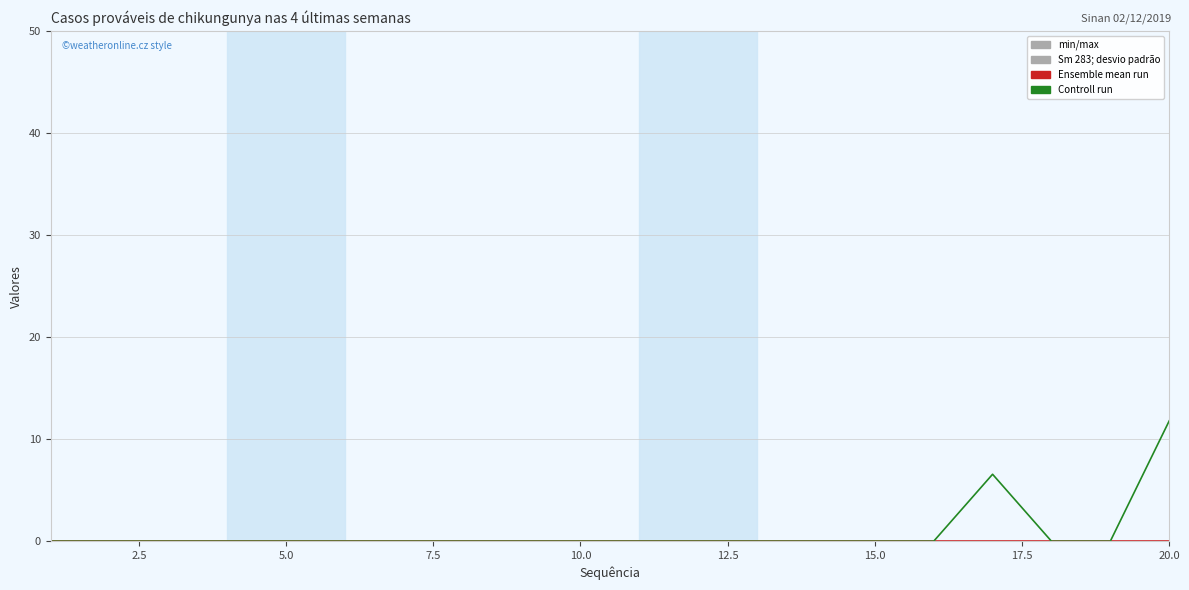

Is this an area chart (filled region under the line)?

No